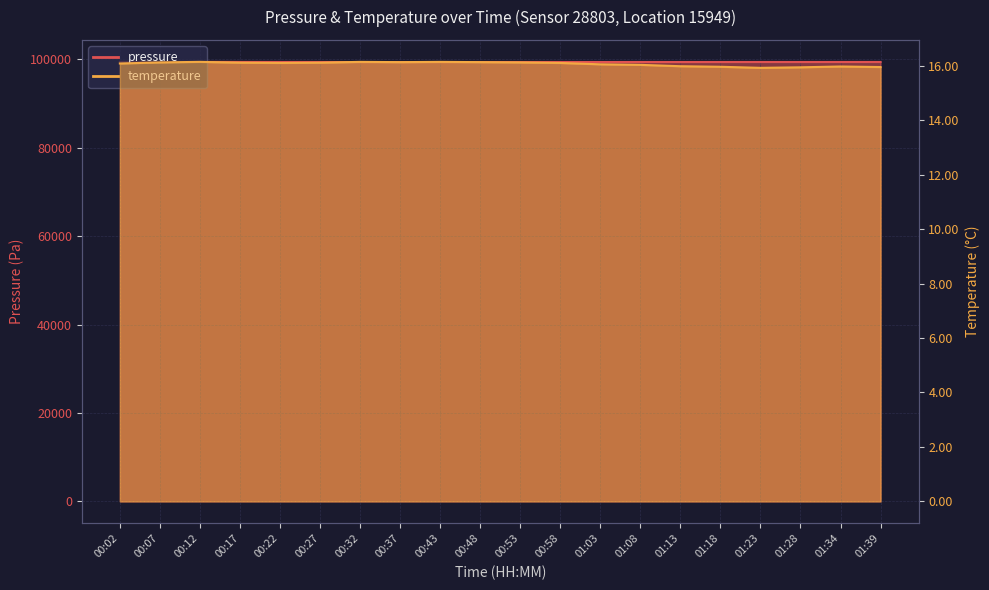

Where is pressure nearest to the value 99404?

01:34